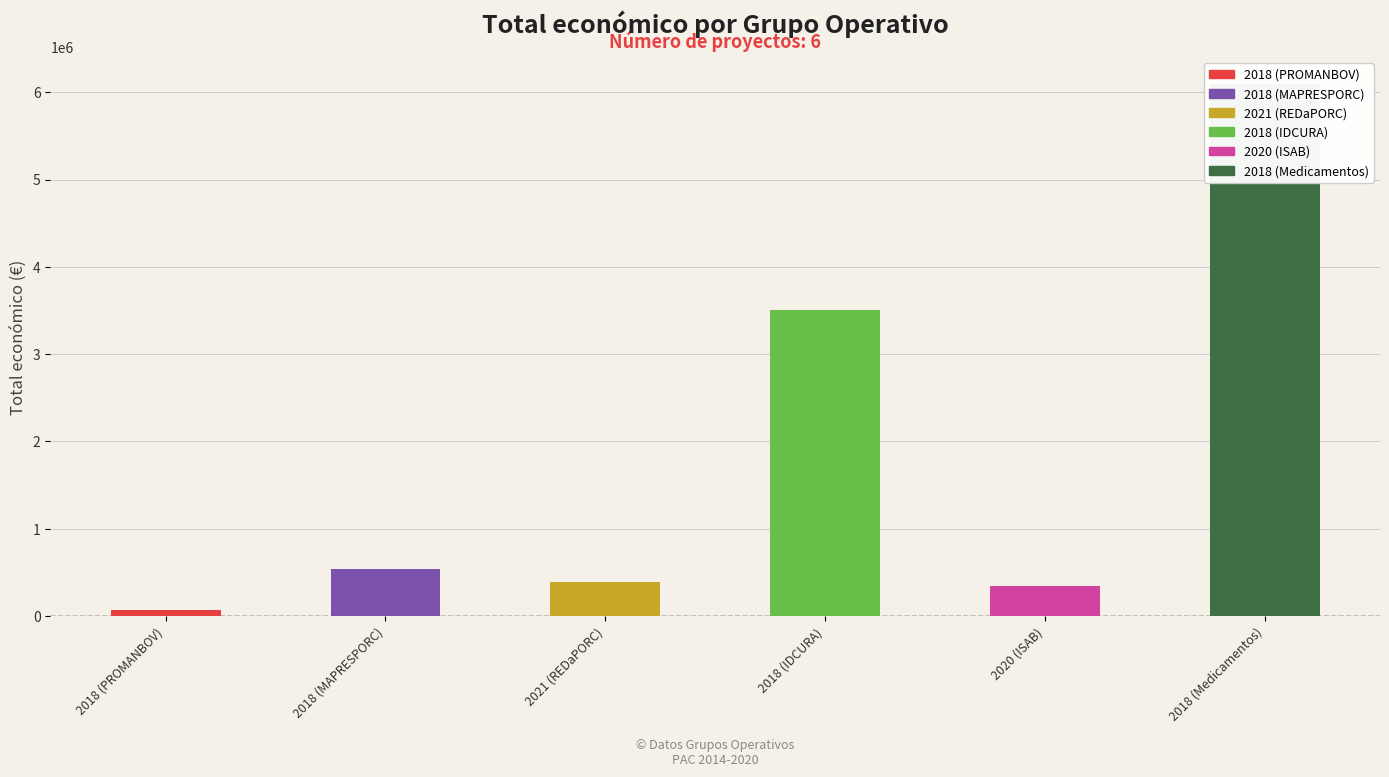

What is the smallest value displayed?

66125